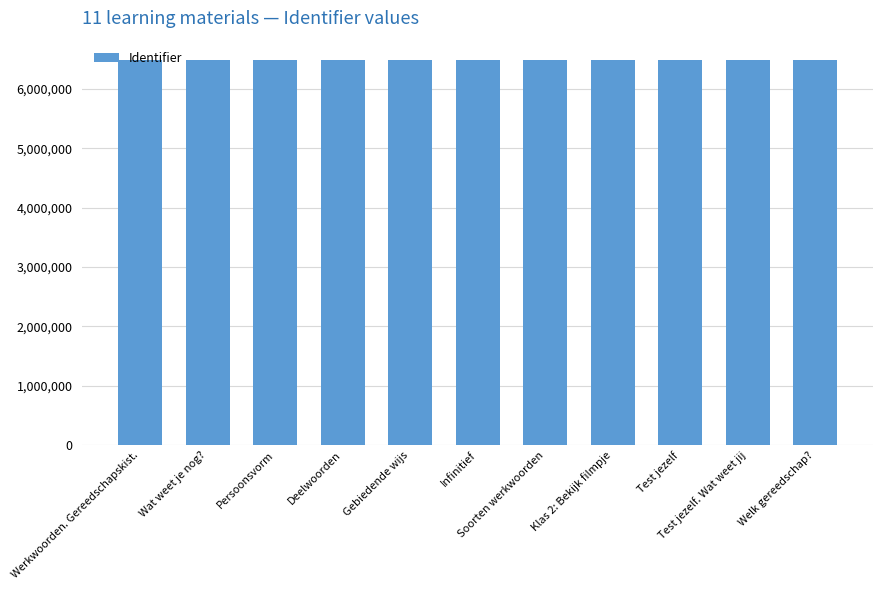

What is the sum of all values?

71344520